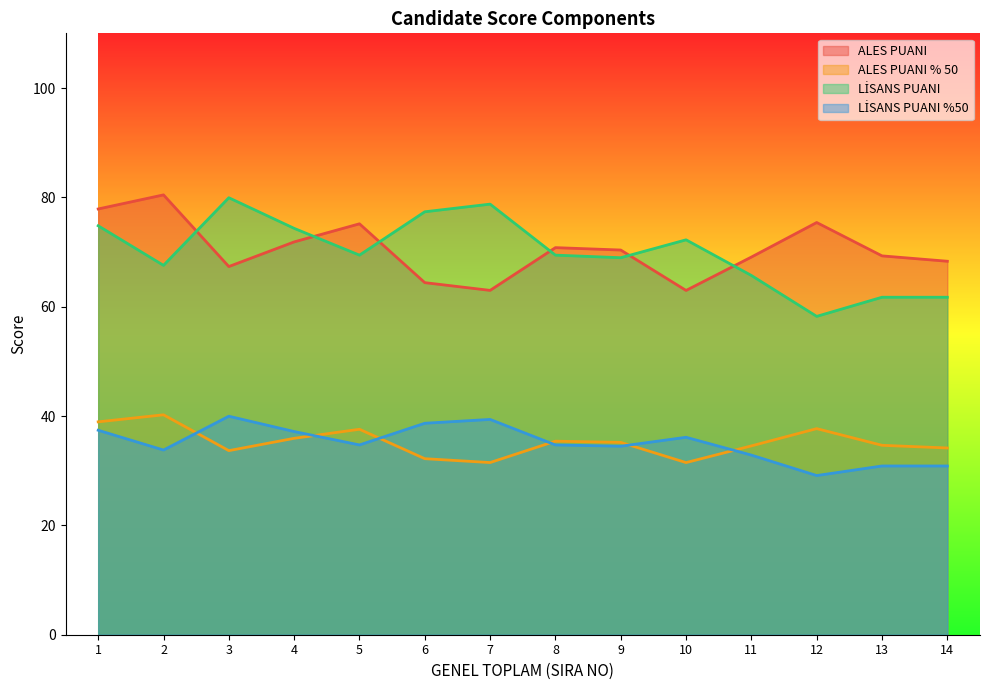

Where is ALES PUANI nearest to the value 71?

8